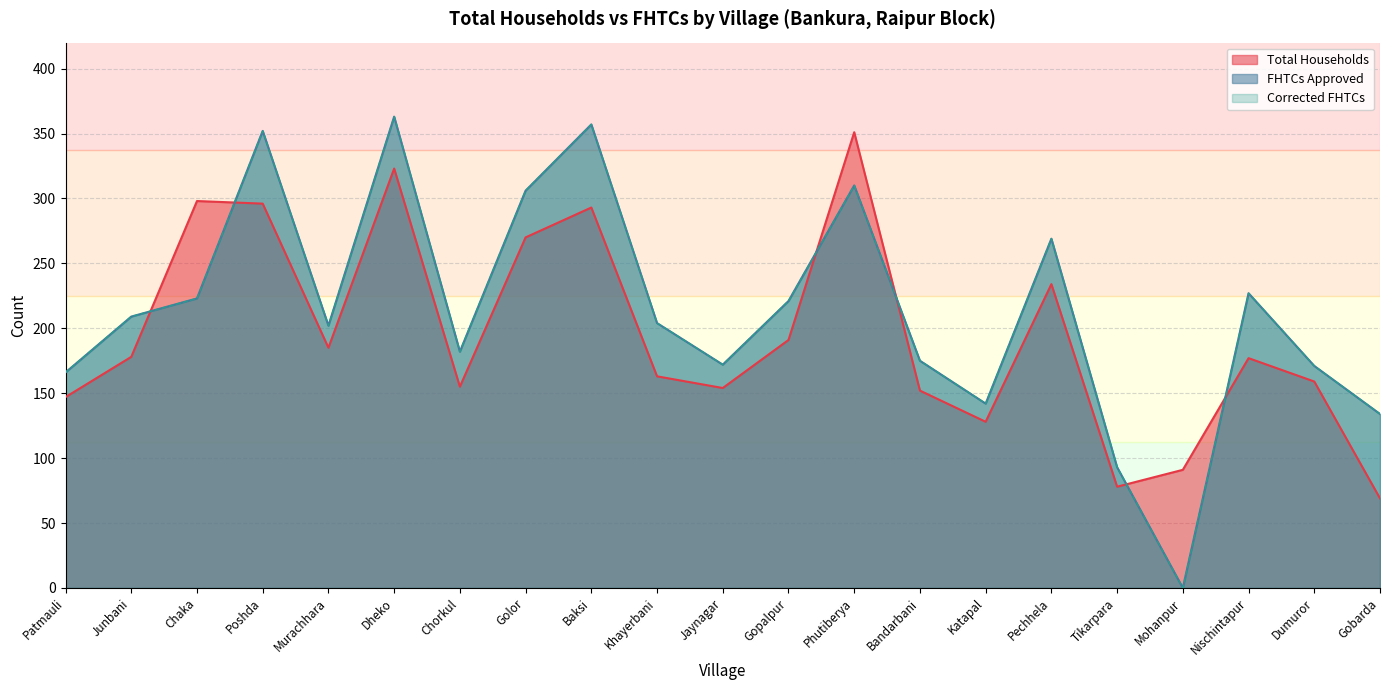

At which category does Total Households reach its first local valley?

Murachhara